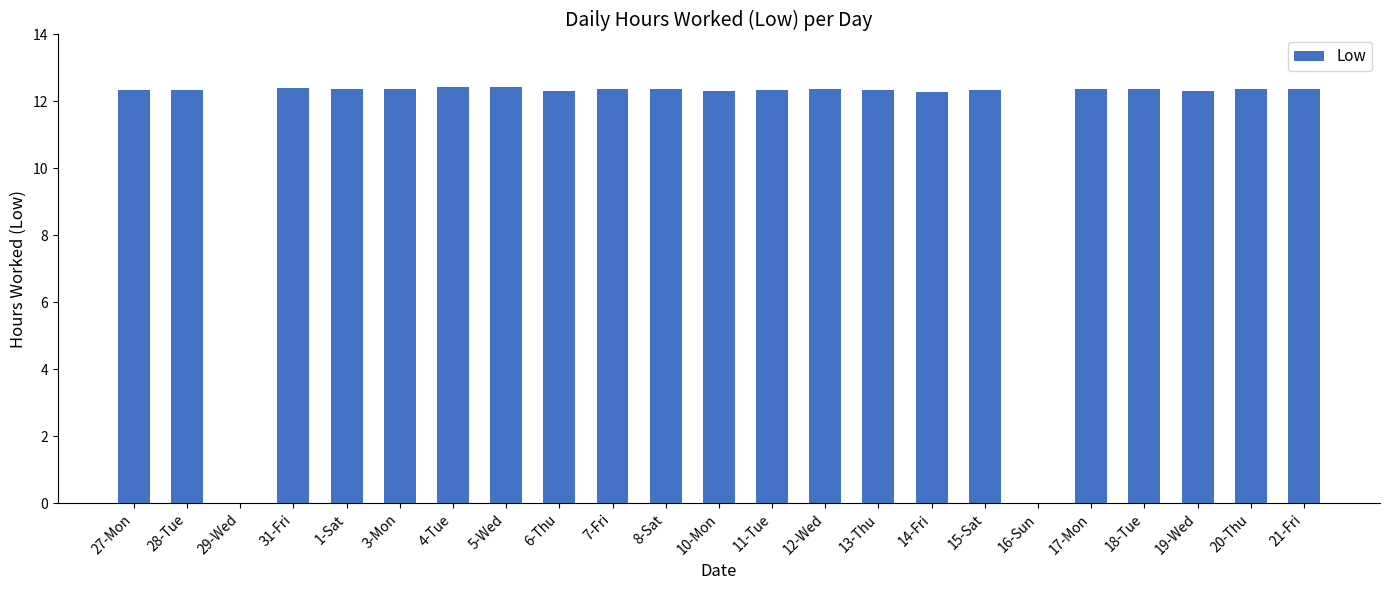

Approximately how many times larger is the value at 7-Fri compared to 11-Tue?

1.0